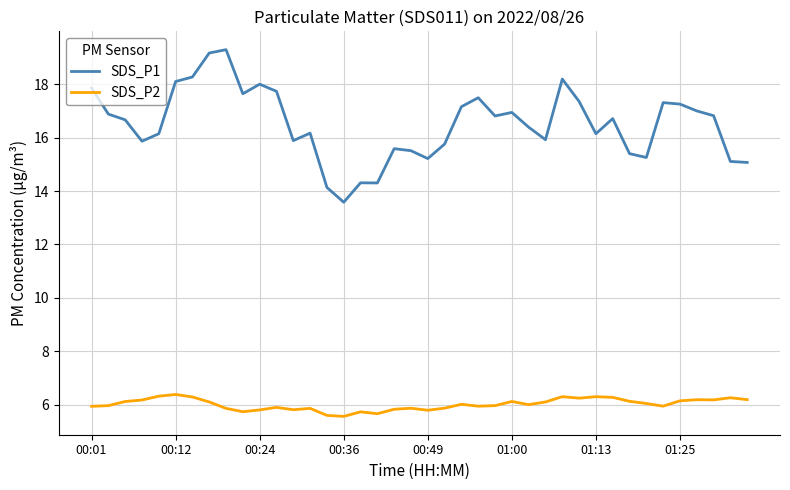

Which series has the largest range (max minus min)?

SDS_P1